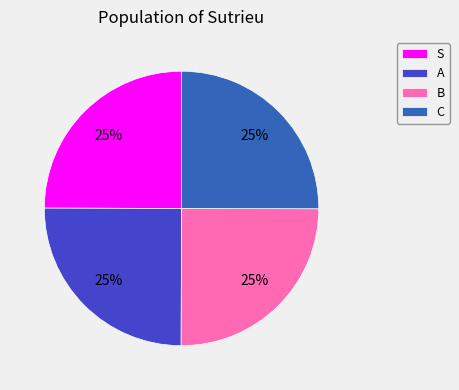

Approximately how many times larger is the value at B compared to A?

1.0